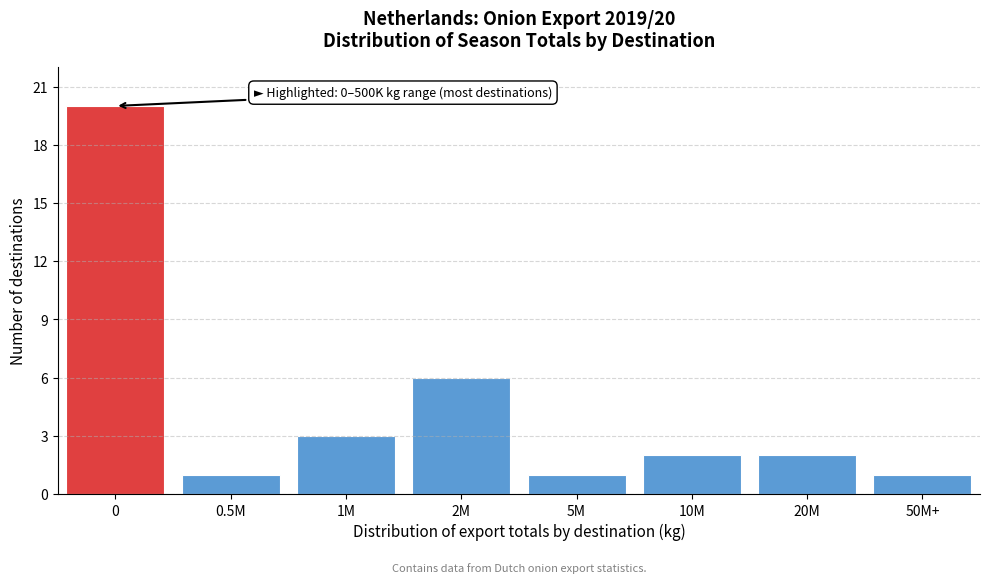

Reading left to right, what are all the values shown in this chart?

20	1	3	6	1	2	2	1